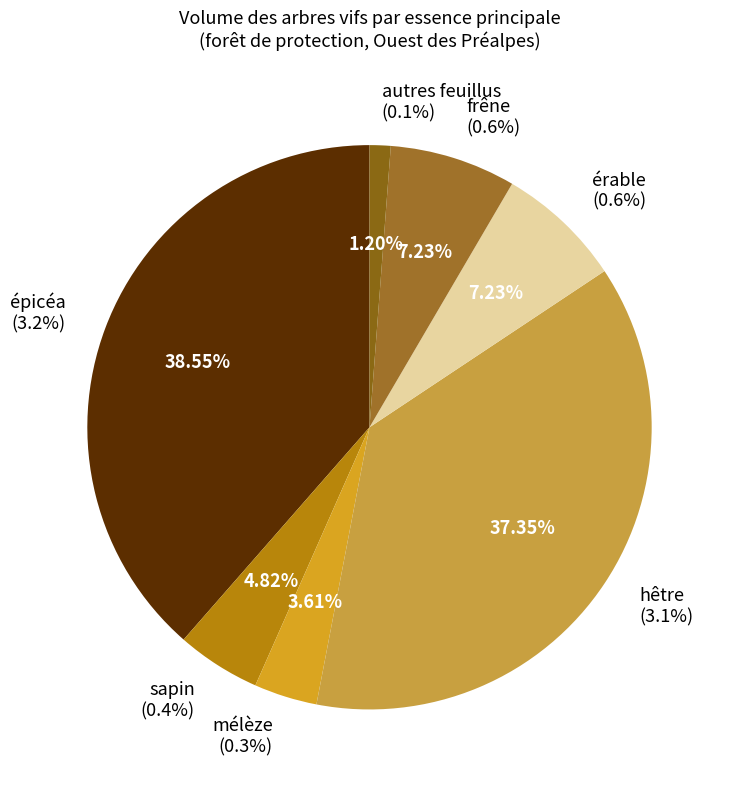

To the nearest percent, what portion does hêtre represent?

37%